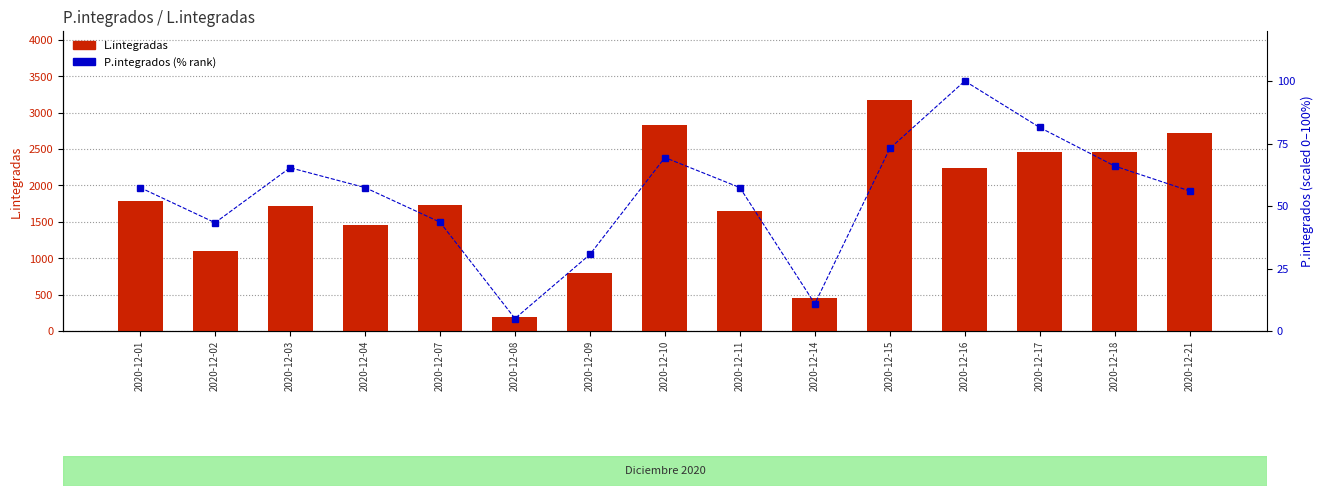

At 2020-12-04, list the series in order from largest to smallest.

L.integradas, P.integrados (% rank)